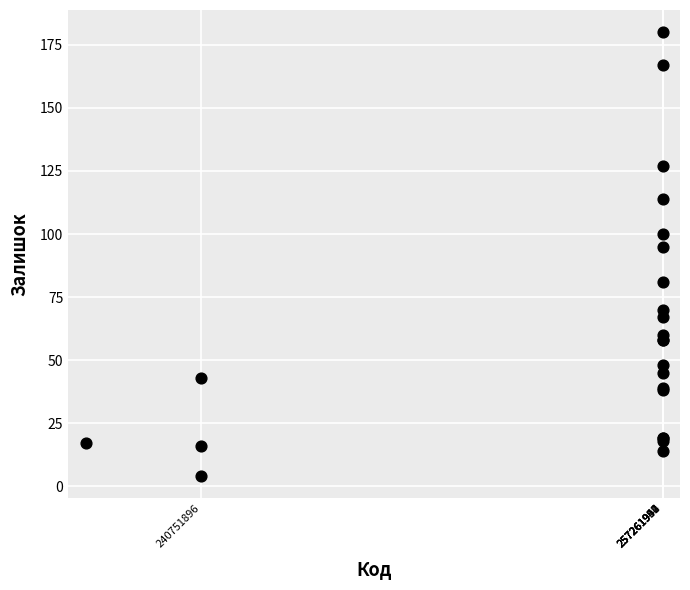

What Y value in the scatter plot is closest to 92?

95